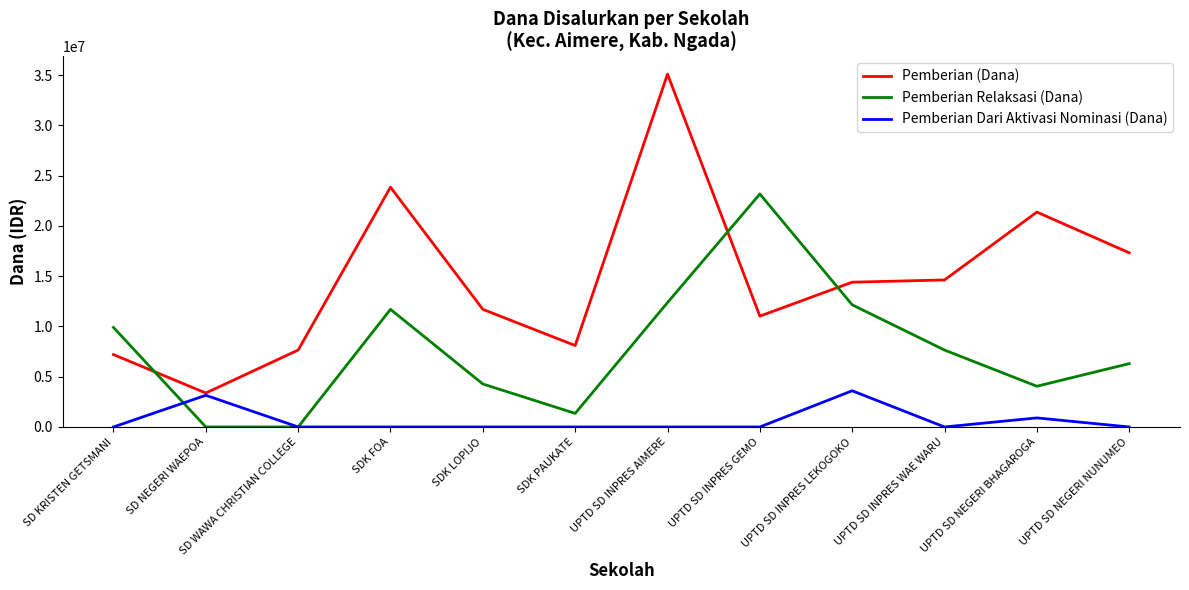

Which series has the largest range (max minus min)?

Pemberian (Dana)